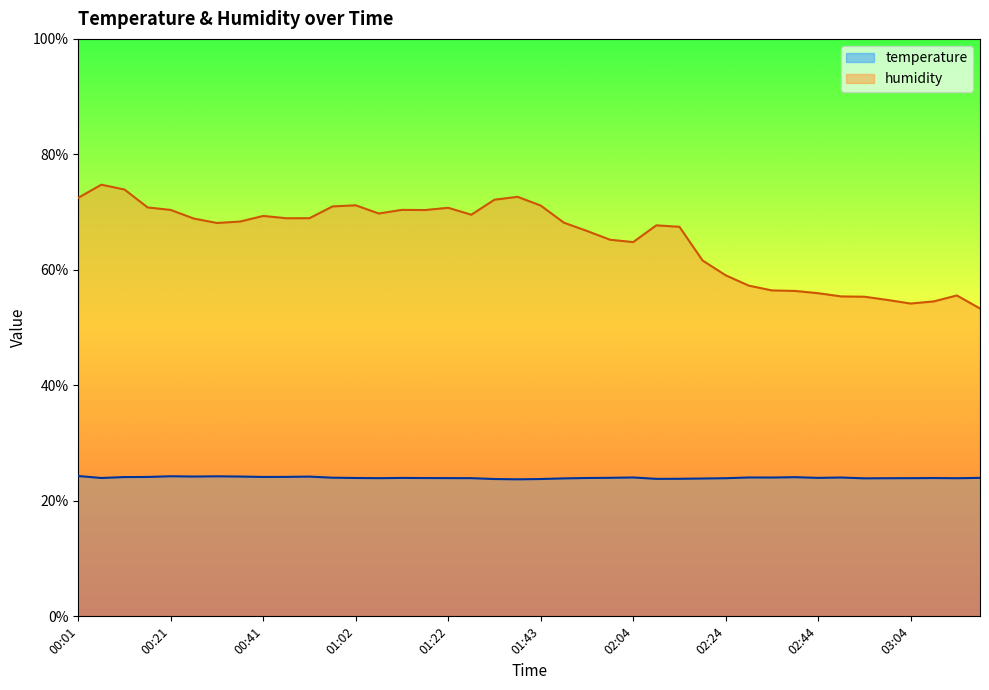

At how many categories does at least one series exceed 71?

7